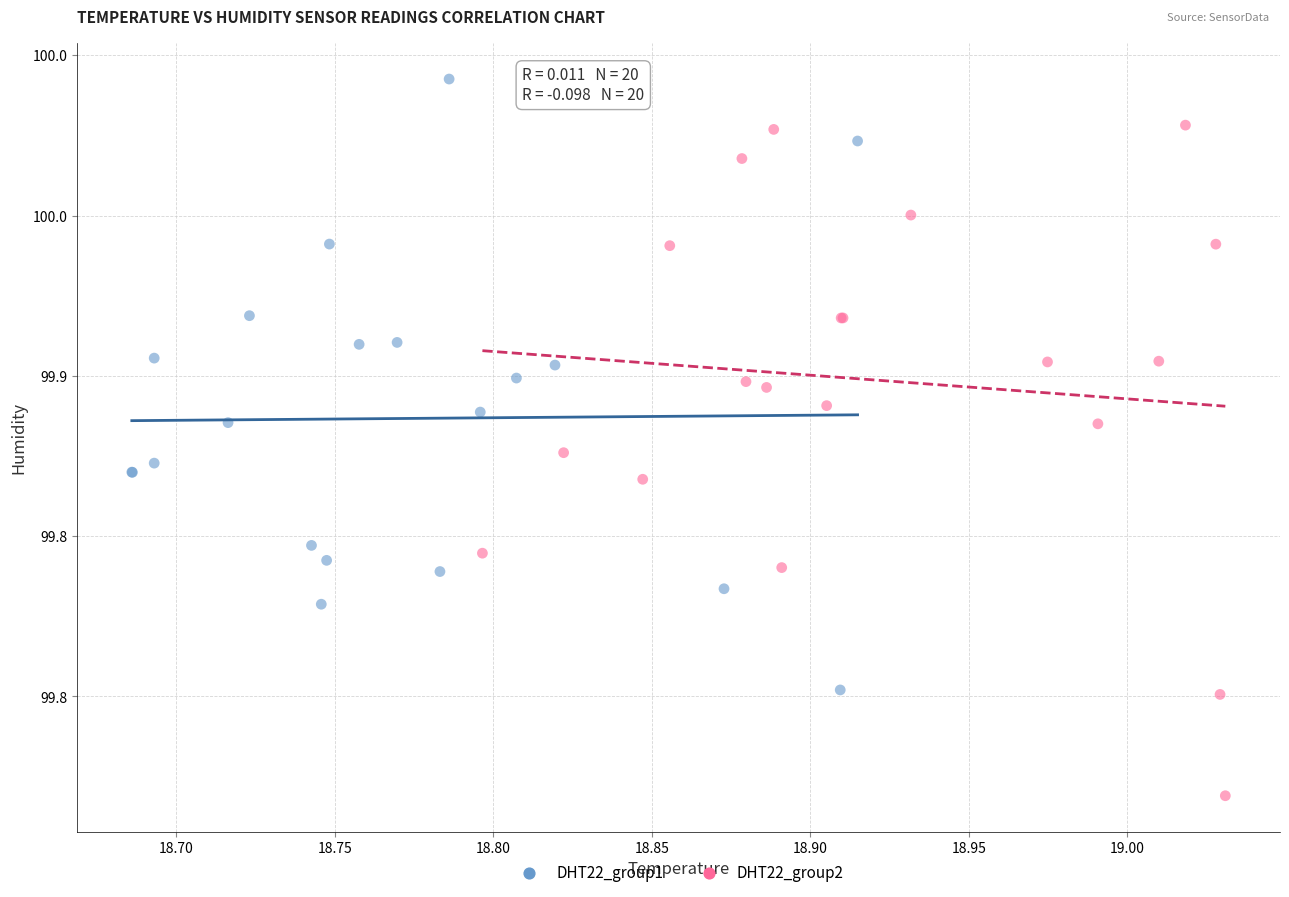

Which series reaches the maximum Y coordinate?

DHT22_group1